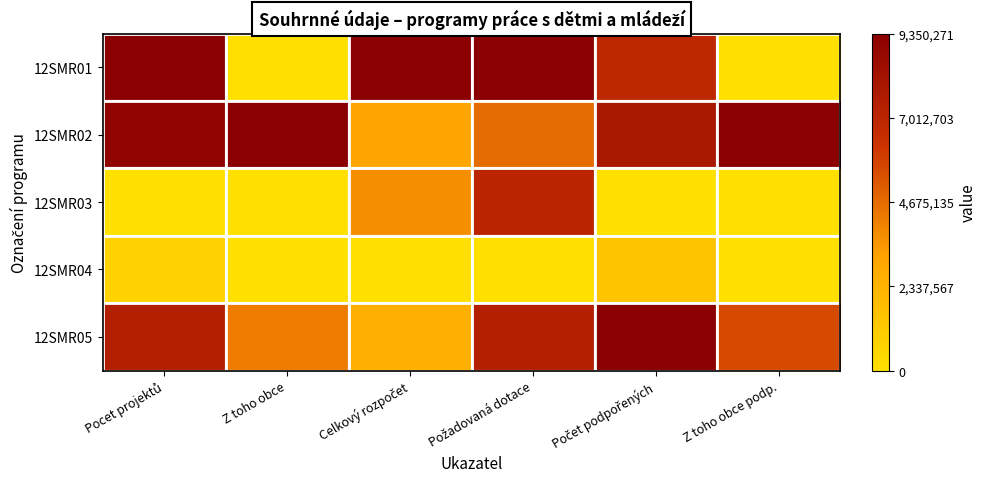

Which series has the largest total across all categories?

12SMR02